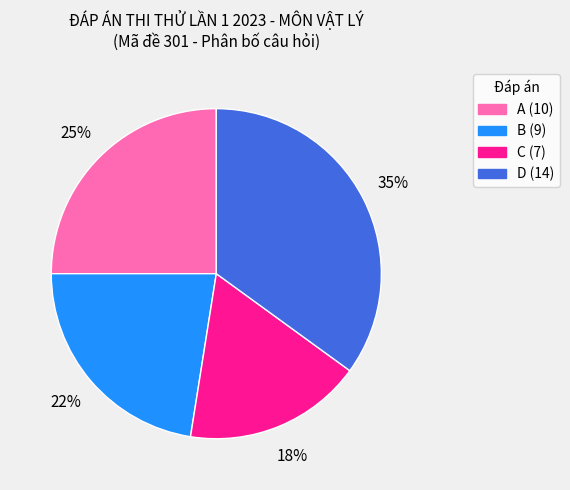

What is the smallest slice in the pie chart?

C